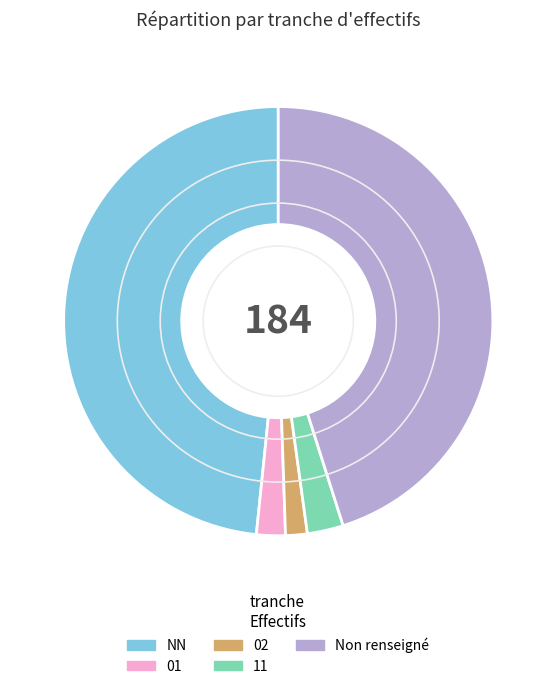

What is the largest slice in the pie chart?

NN